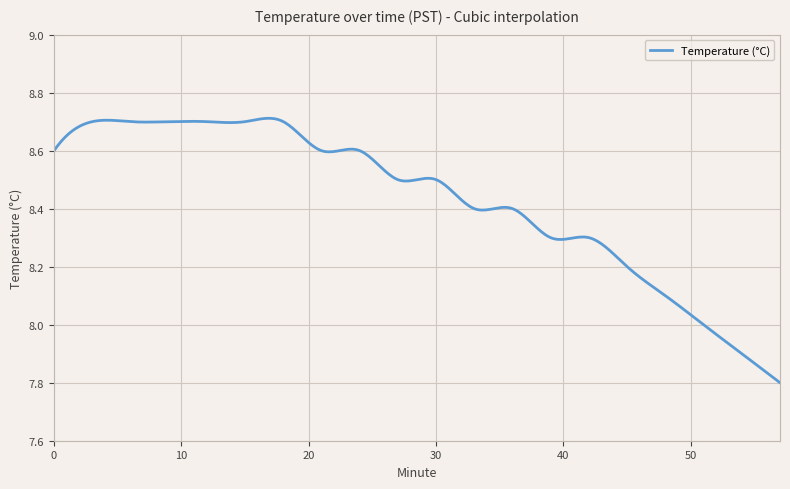

What is the difference between the maximum and minimum values?

0.9